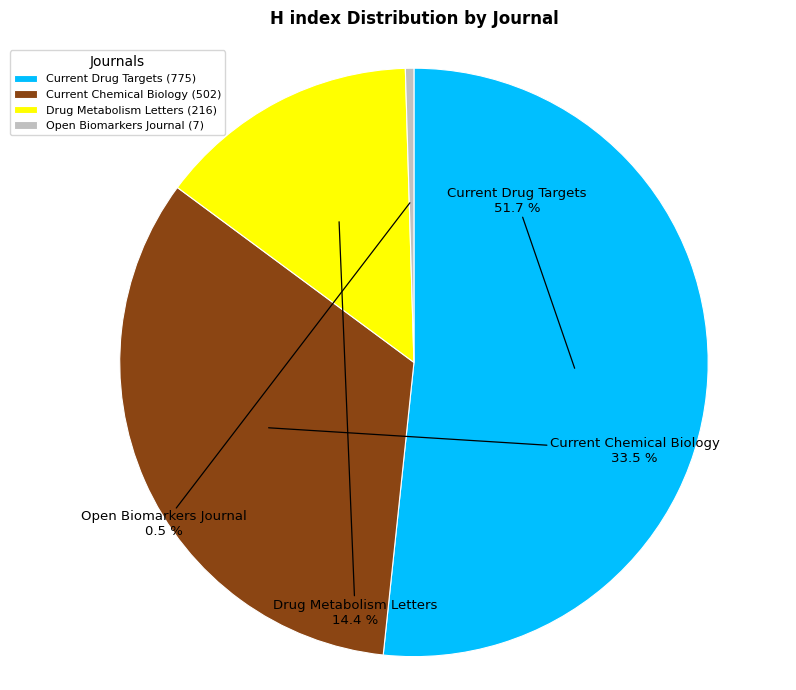

Combined, do Current Drug Targets and Open Biomarkers Journal account for over 50%?

Yes